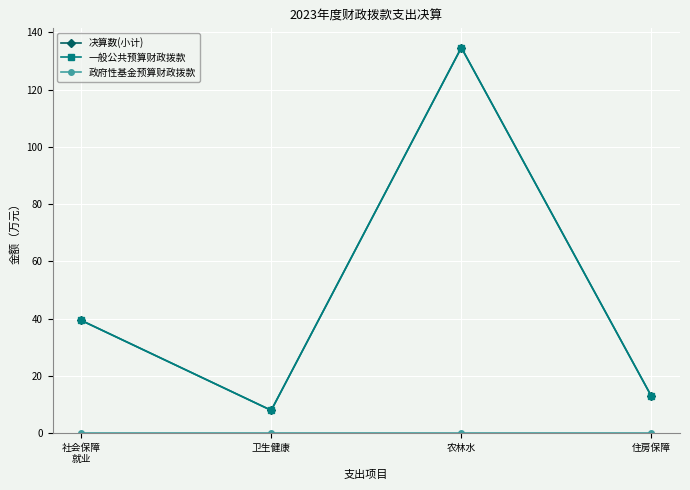

What is the label of the 4th point from the left?

住房保障